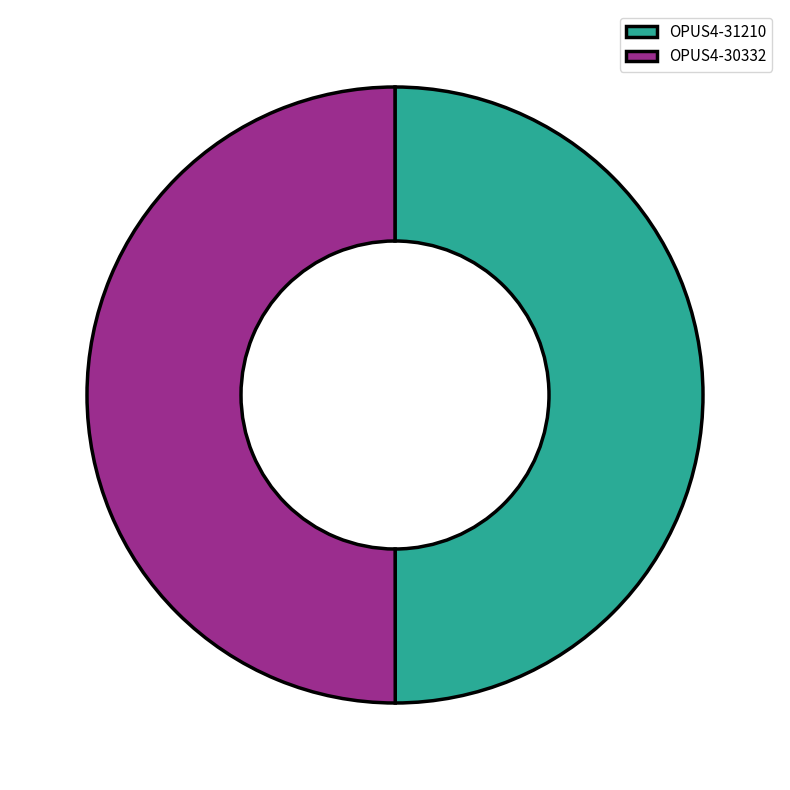

The OPUS4-31210 slice represents 50% of the pie. True or false?

True